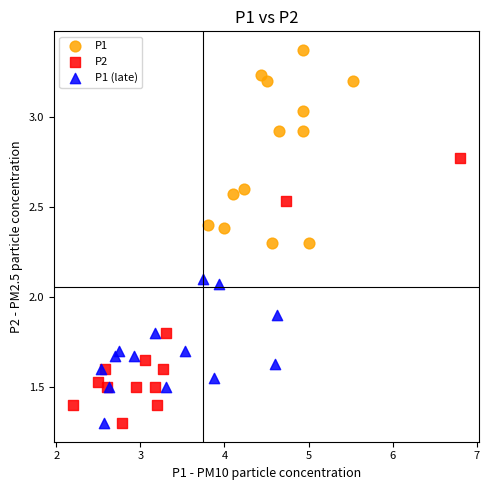

Which series has the largest Y range (max minus min)?

P2